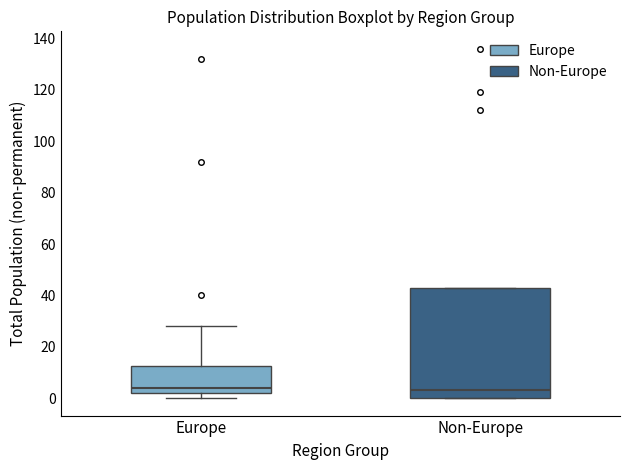

Reading left to right, transcribe this box plot: for each box, give where its median line is, the range the box spans, and where its two whiskers end, as read against the y-axis. The values are not printed on the chart, so give them approximately, as read against the axis.

Europe: median 4, box 2 to 12, whiskers 0 to 28
Non-Europe: median 4, box 0 to 44, whiskers 0 to 44